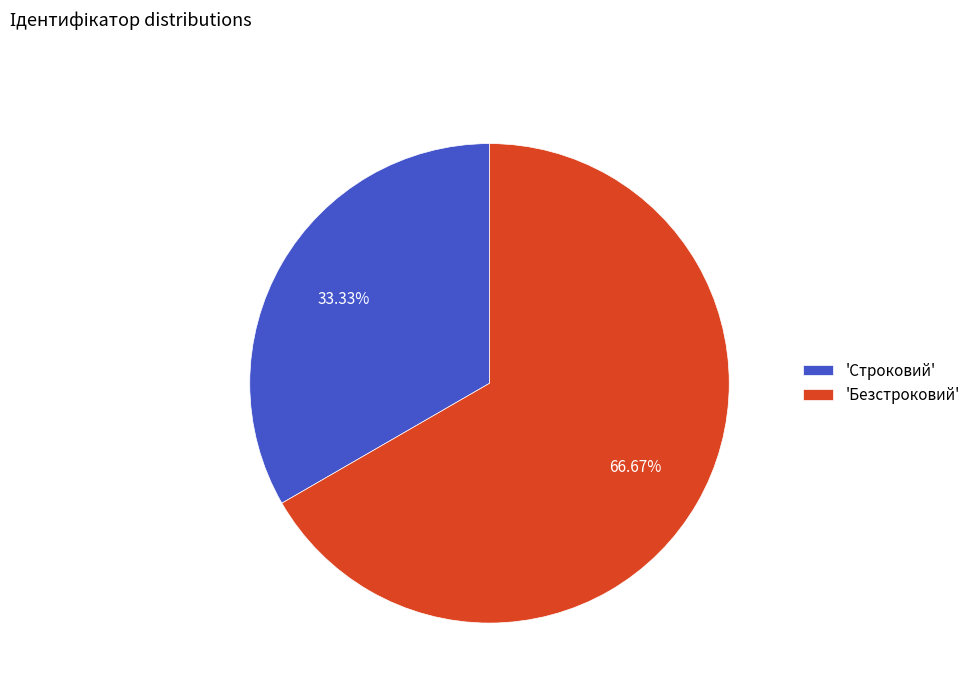

Is the sum of 'Строковий' and 'Безстроковий' greater than half?

Yes